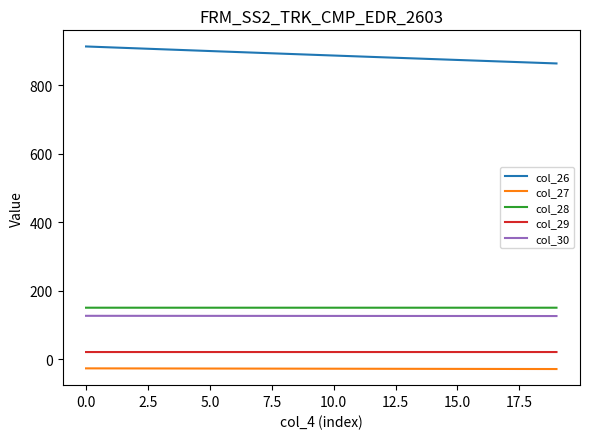

What is the lowest value of the col_26 series?

864.3